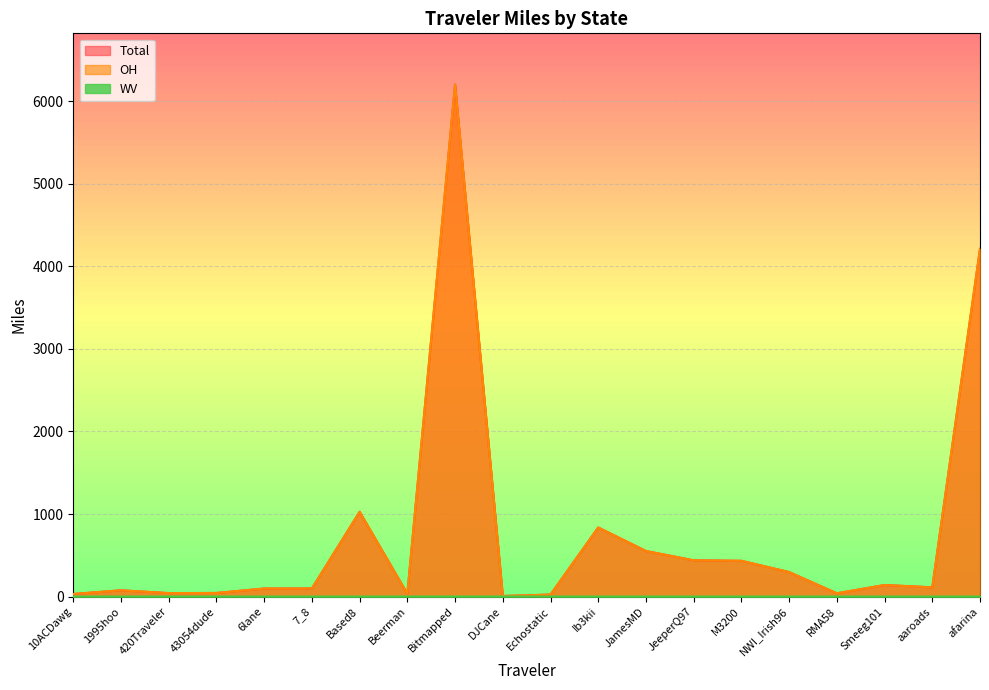

True or false: Total has a value of 277.0 at Ib3kii.

False